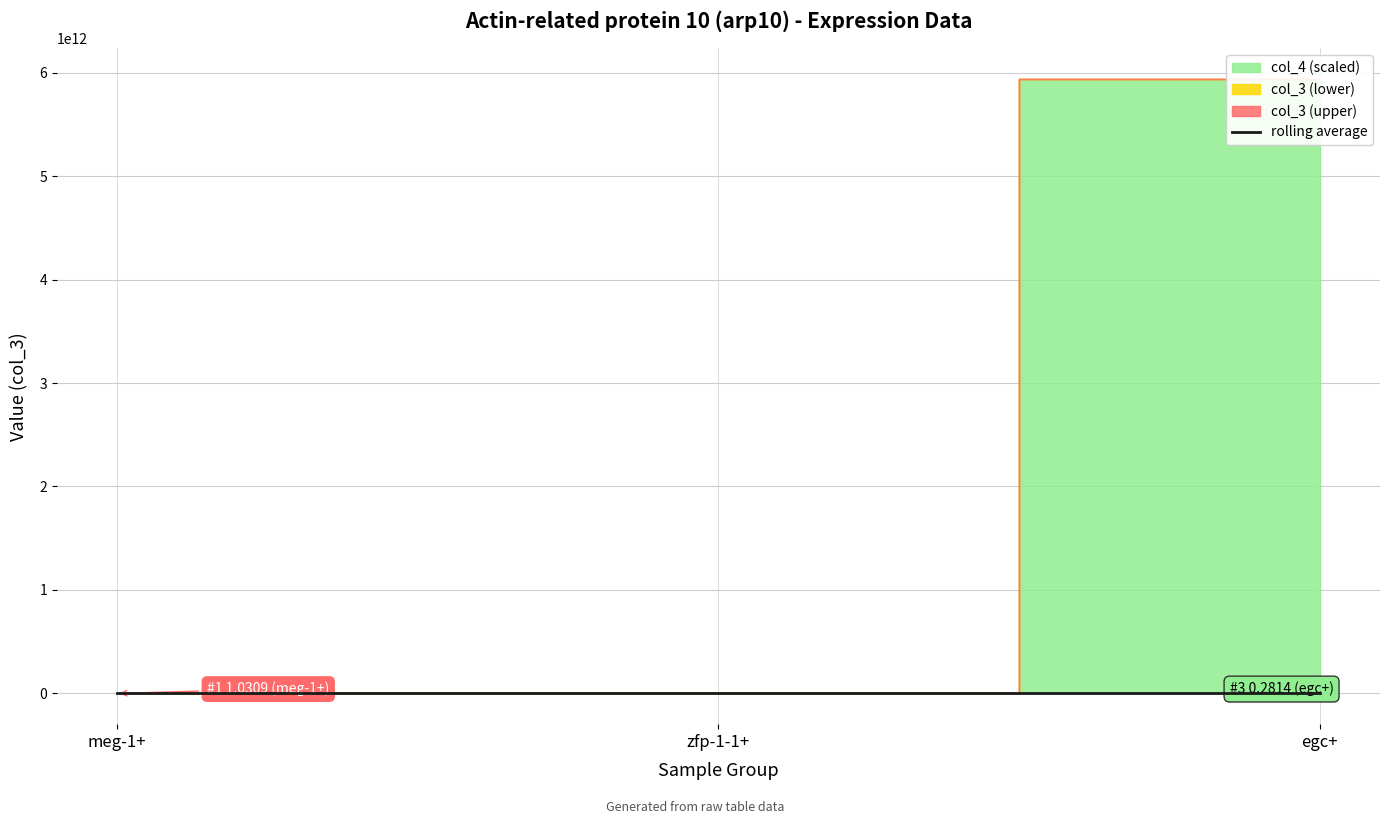

What is the label of the 1st point from the right?

egc+